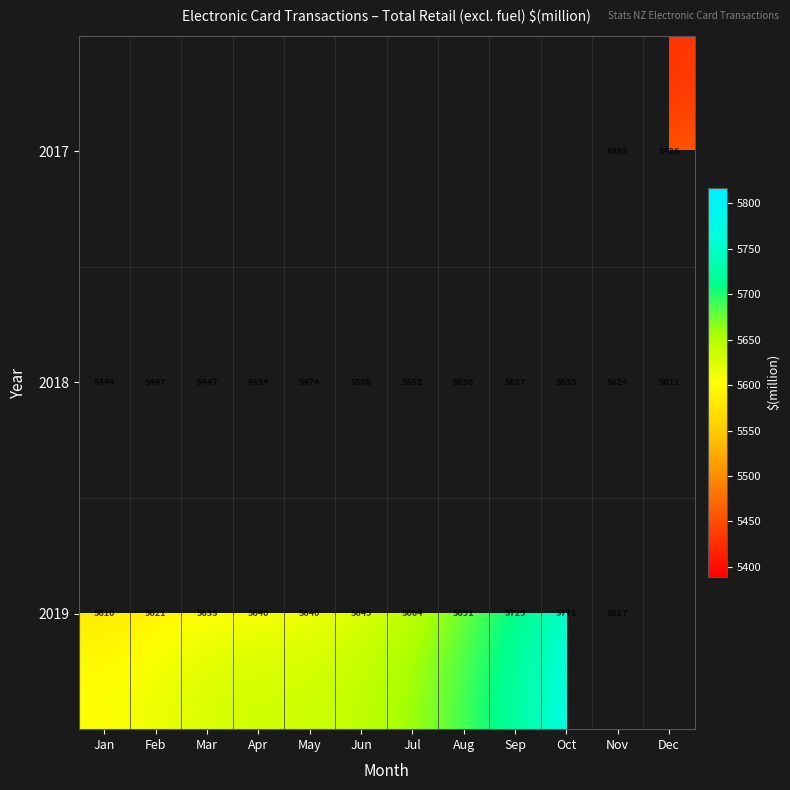

Is the value of 2018 at Apr greater than the value of 2017 at Dec?

Yes